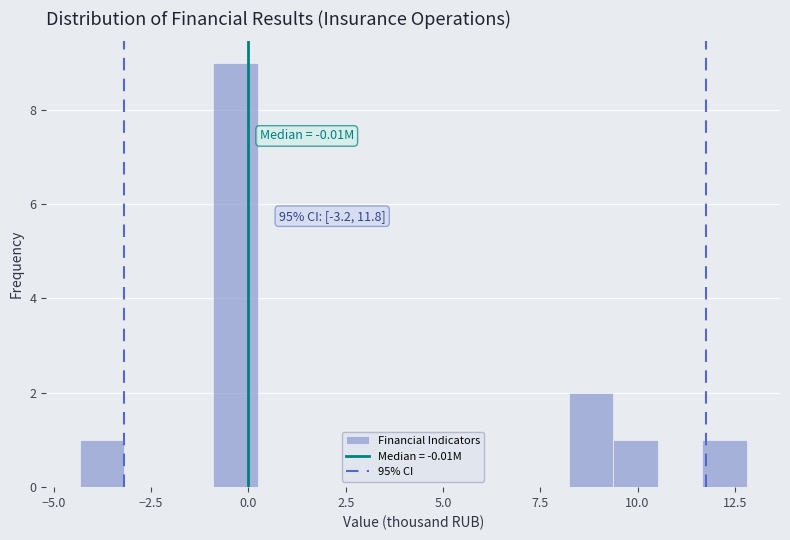

Read against the x-axis, roughly where is the centre of the tallest bar?

-0.5